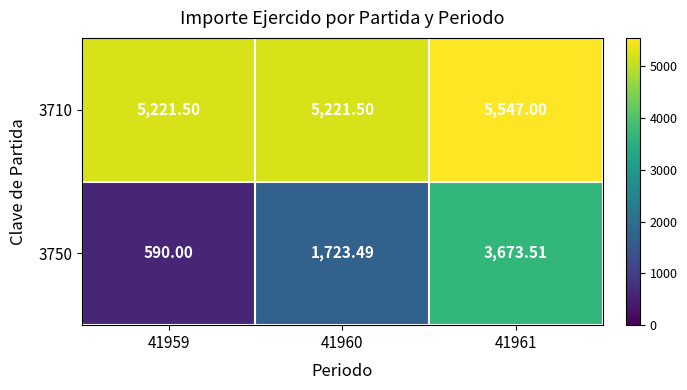

How many values in the 3750 series exceed 1723?

2